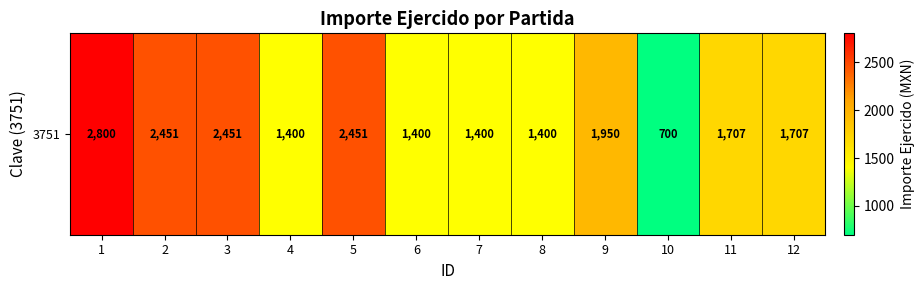

Count the values in the range 1400 to 2451.

10